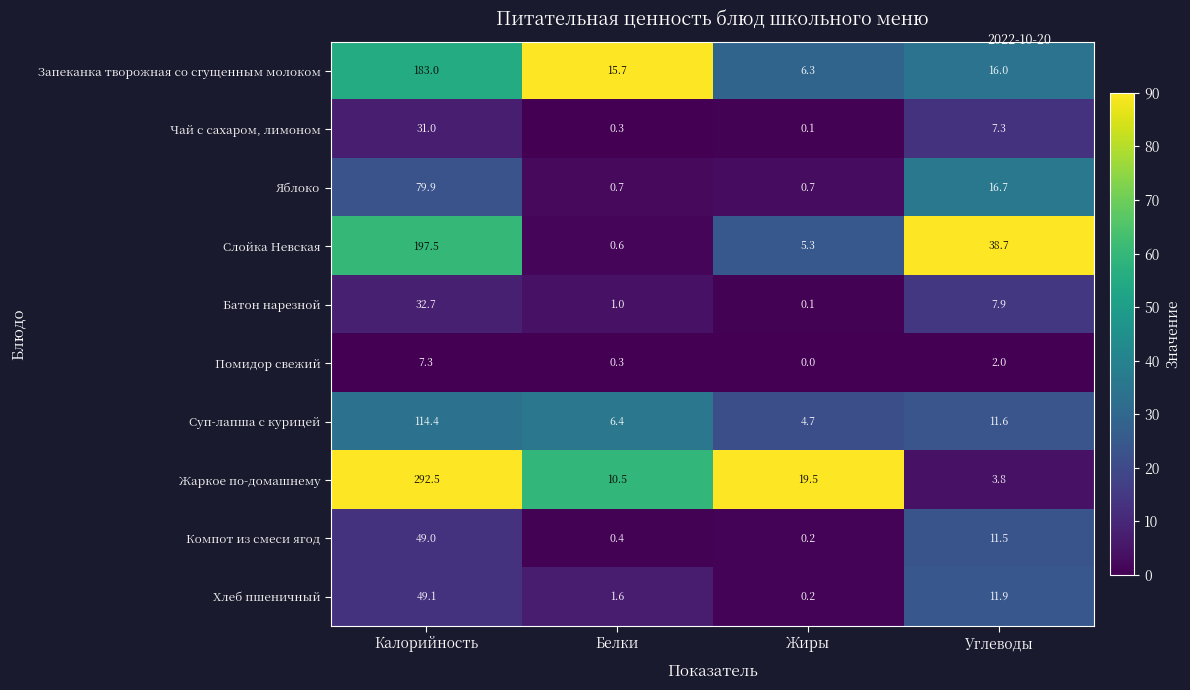

At which category does the chart reach its minimum across all series?

Жиры